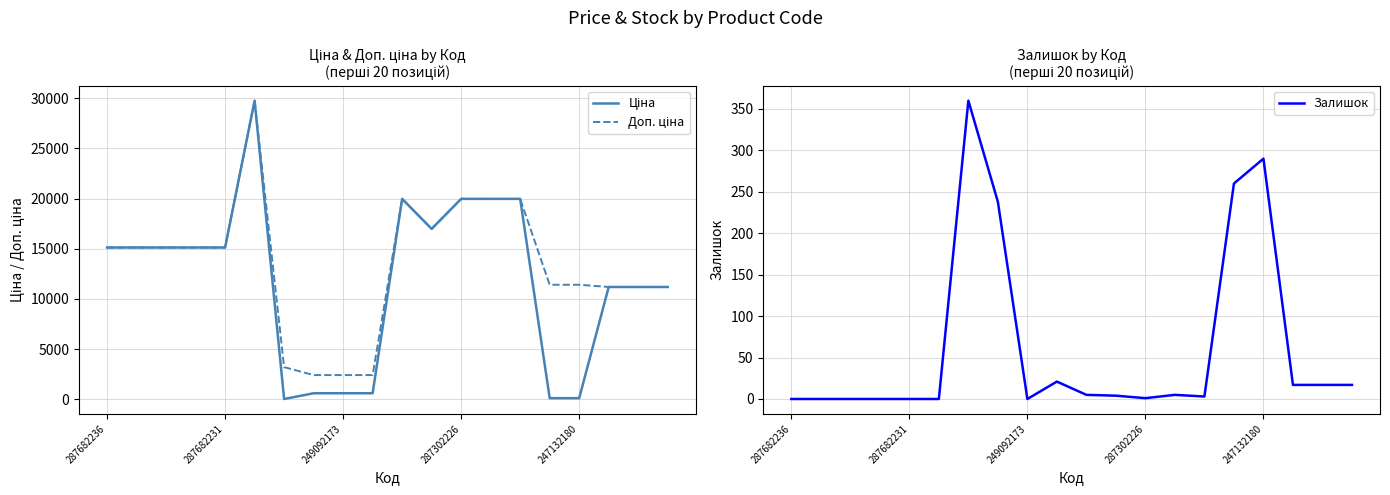

Reading left to right, extract all data points from this chart.

Ціна: 15120.0	15120.0	15120.0	15120.0	15120.0	29747.2	32.0	603.7	603.7	603.7	19964.2	16976.3	19964.2	19964.2	19964.2	114.1	114.1	11188.2	11188.2	11188.2
Доп. ціна: 15120.0	15120.0	15120.0	15120.0	15120.0	29747.2	3205.0	2414.8	2414.8	2414.8	19964.2	16976.3	19964.2	19964.2	19964.2	11410.0	11410.0	11188.2	11188.2	11188.2
Залишок: 0.0	0.0	0.0	0.0	0.0	0.0	360.0	238.0	0.0	21.0	5.0	4.0	1.0	5.0	3.0	260.0	290.0	17.0	17.0	17.0